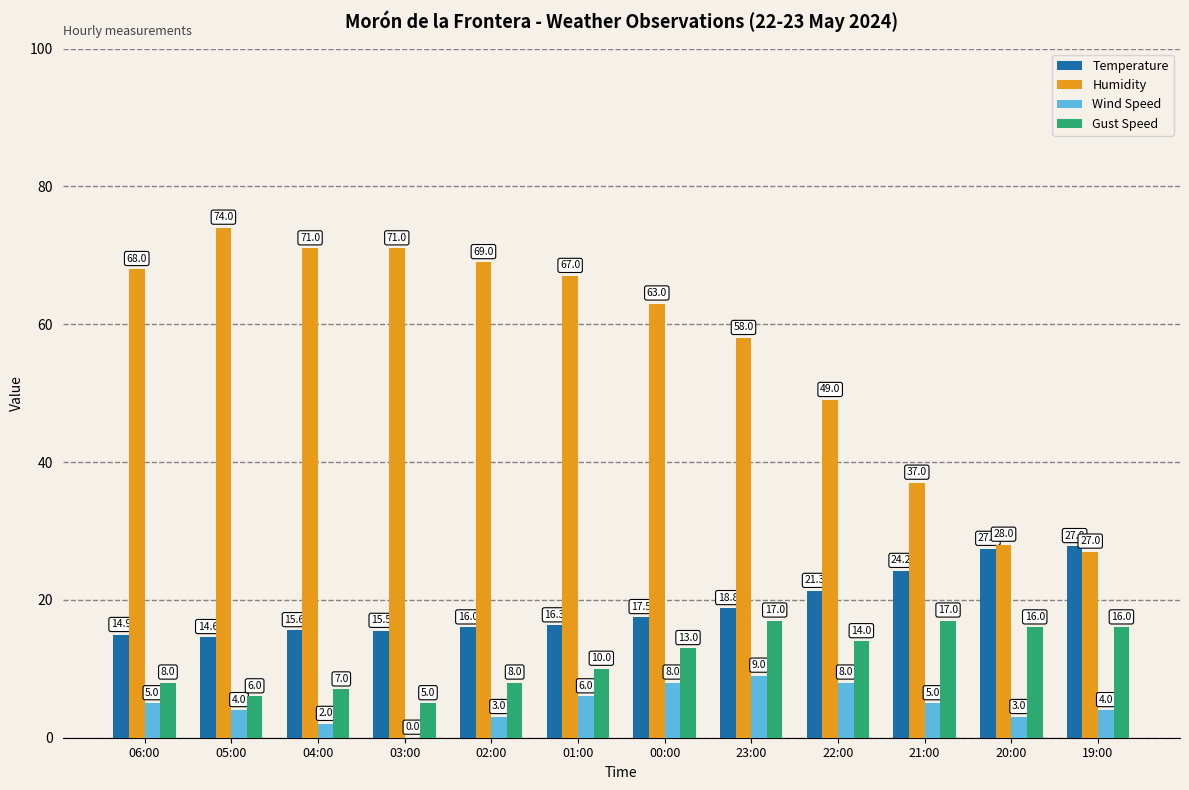

Reading left to right, transcribe all the data shown in this chart.

Temperature: 06:00=14.9	05:00=14.6	04:00=15.6	03:00=15.5	02:00=16.0	01:00=16.3	00:00=17.5	23:00=18.8	22:00=21.3	21:00=24.2	20:00=27.4	19:00=27.8
Humidity: 06:00=68.0	05:00=74.0	04:00=71.0	03:00=71.0	02:00=69.0	01:00=67.0	00:00=63.0	23:00=58.0	22:00=49.0	21:00=37.0	20:00=28.0	19:00=27.0
Wind Speed: 06:00=5.0	05:00=4.0	04:00=2.0	03:00=0.0	02:00=3.0	01:00=6.0	00:00=8.0	23:00=9.0	22:00=8.0	21:00=5.0	20:00=3.0	19:00=4.0
Gust Speed: 06:00=8.0	05:00=6.0	04:00=7.0	03:00=5.0	02:00=8.0	01:00=10.0	00:00=13.0	23:00=17.0	22:00=14.0	21:00=17.0	20:00=16.0	19:00=16.0